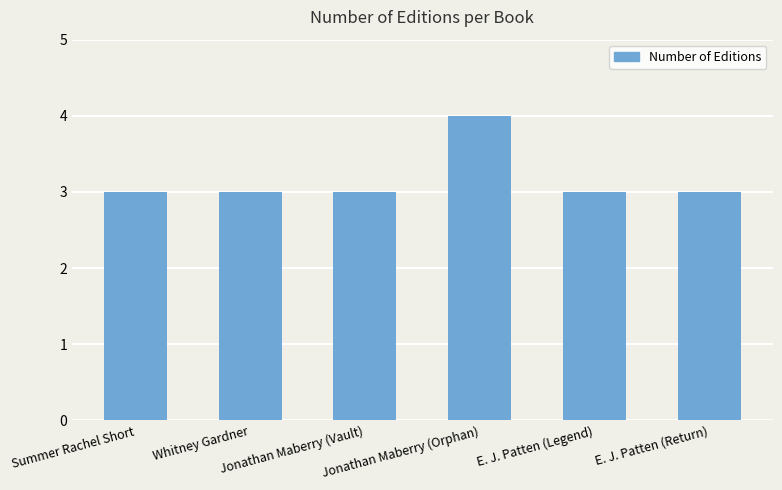

What is the value of the 2nd bar from the left?

3